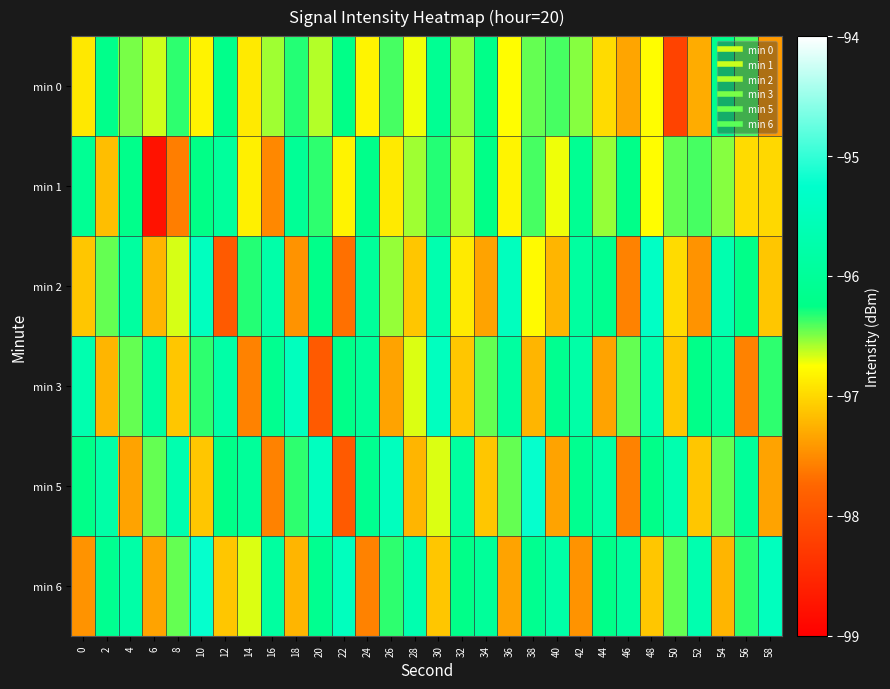

At how many categories does at least one series exceed -97?

30